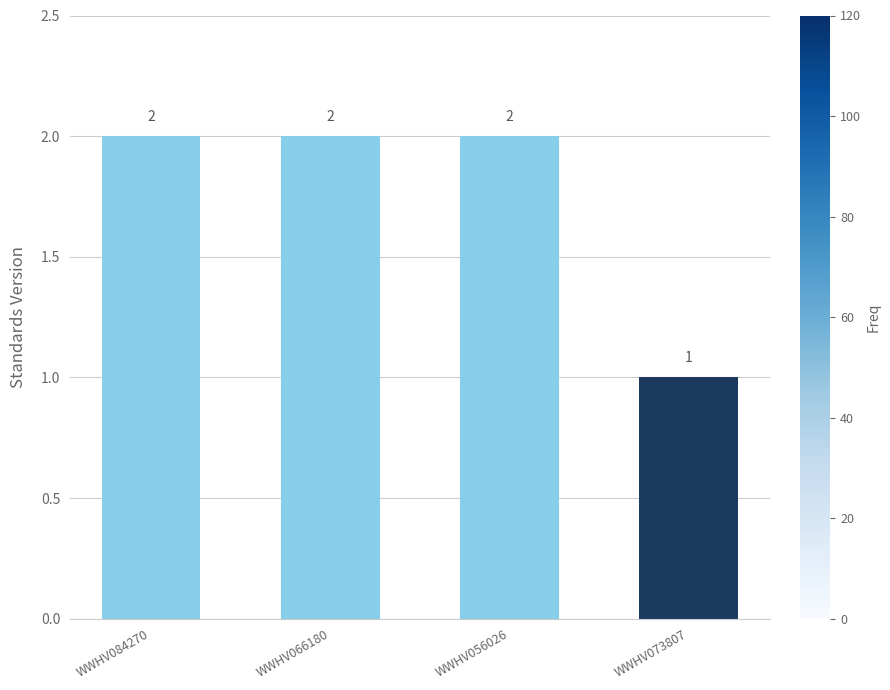

The chart shows a value of 3 at WWHV066180. True or false?

False